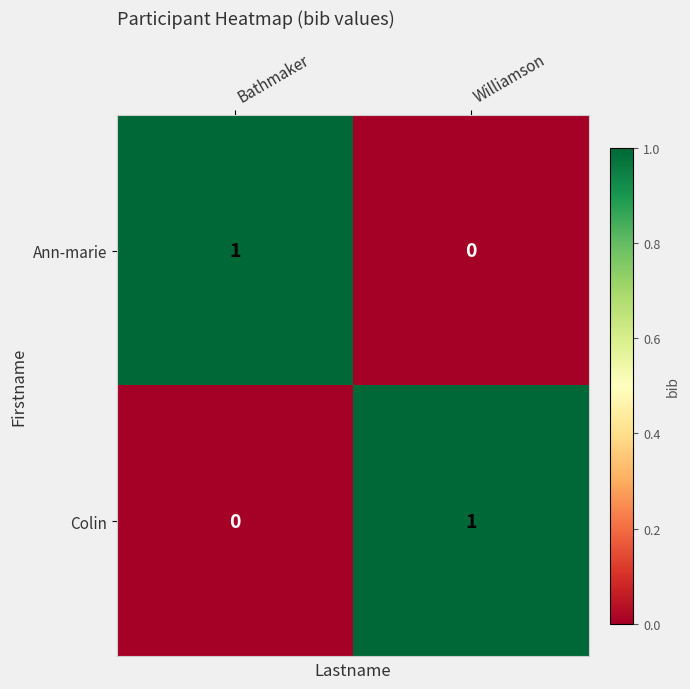

What is the total value across all series at Bathmaker?

1